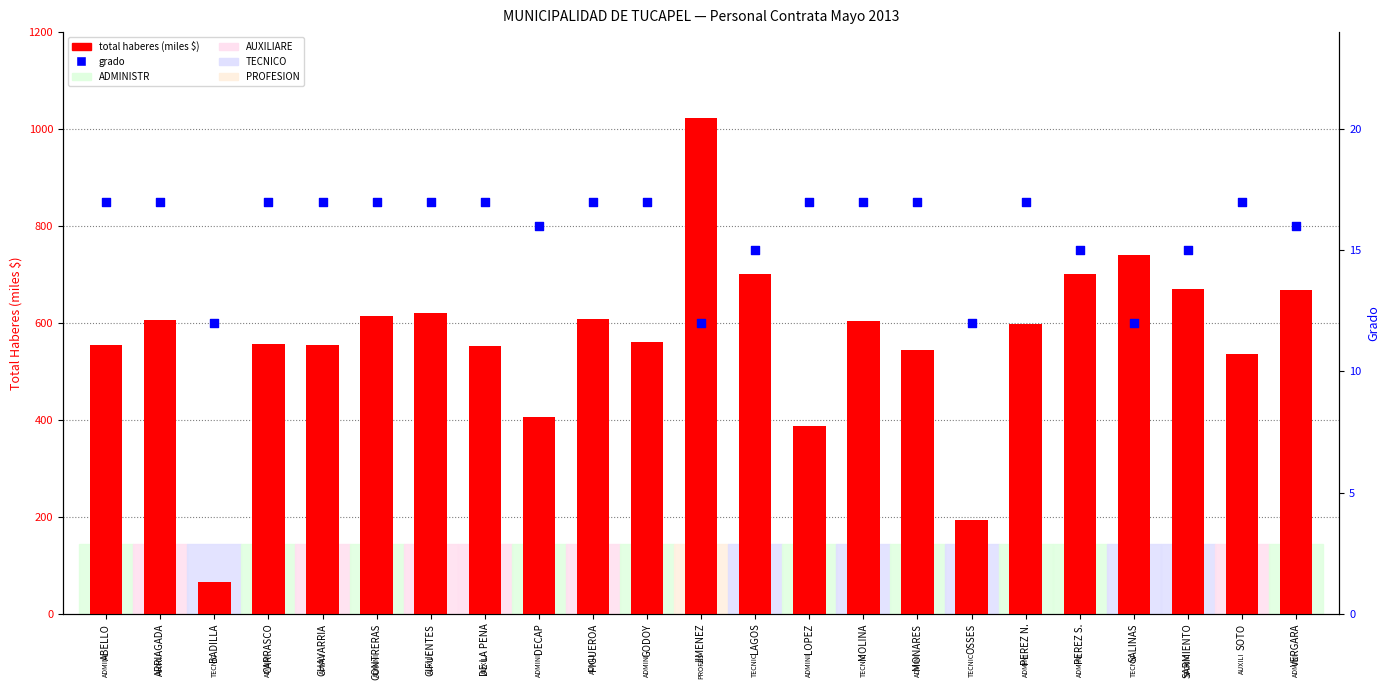

What is the total value across all series at GODOY?

577.3